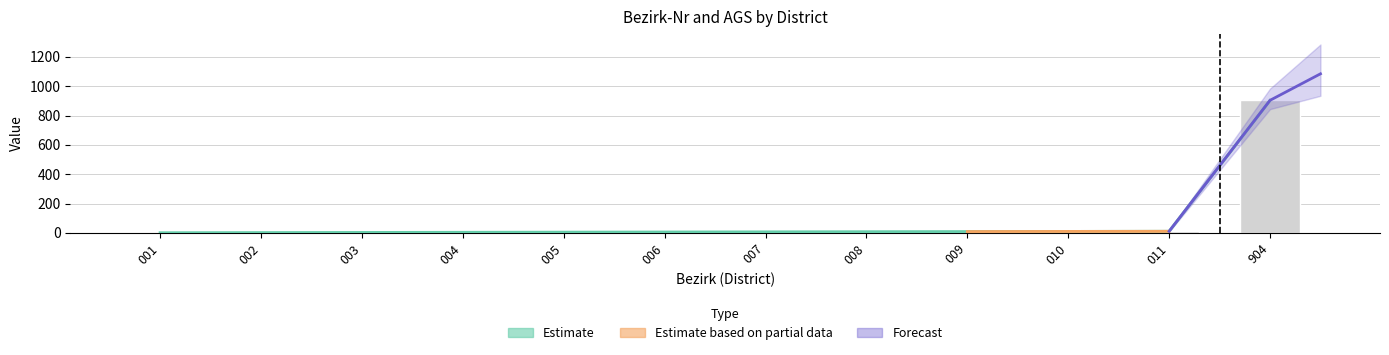

At which category does the chart reach its minimum across all series?

001